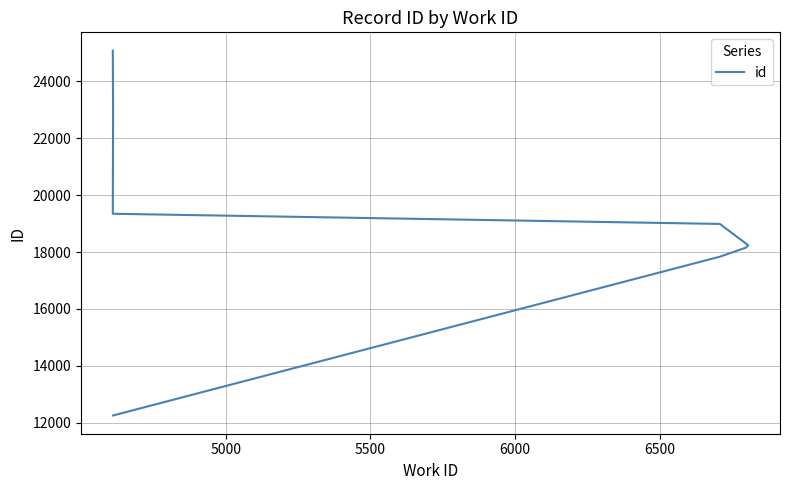

True or false: the data shows 23895 at 5500.

False